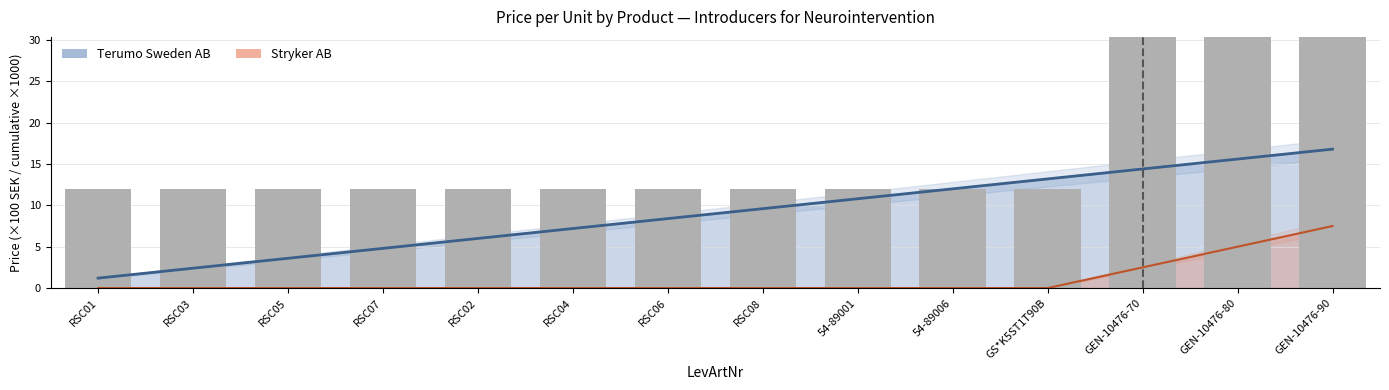

What is the label of the 2nd bar from the right?

GEN-10476-80